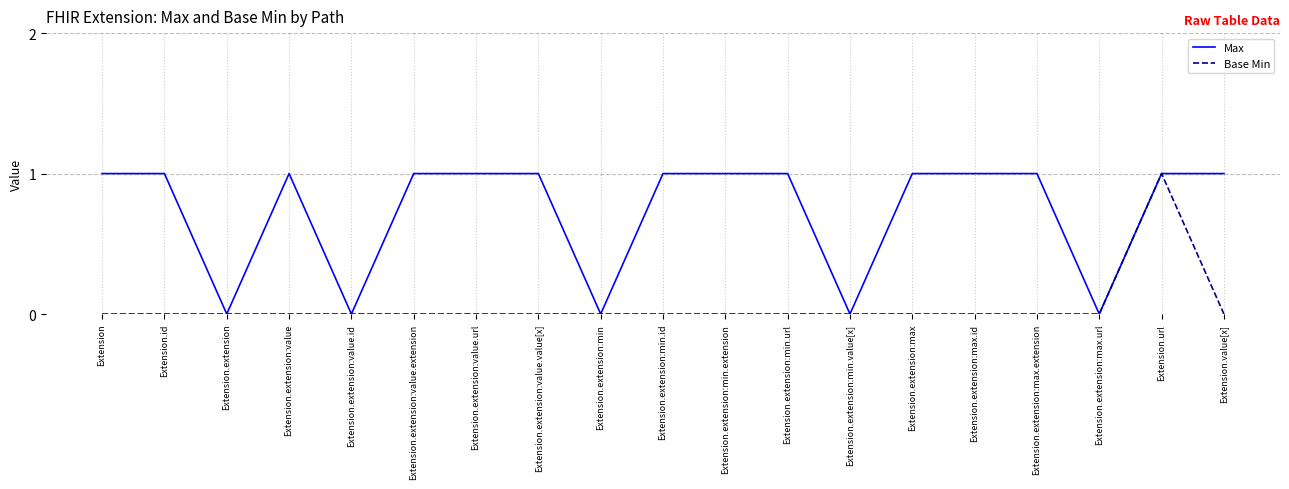

Reading right to left, extract all data points from this chart.

Max: Extension.value[x]=1	Extension.url=1	Extension.extension:max.url=0	Extension.extension:max.extension=1	Extension.extension:max.id=1	Extension.extension:max=1	Extension.extension:min.value[x]=0	Extension.extension:min.url=1	Extension.extension:min.extension=1	Extension.extension:min.id=1	Extension.extension:min=0	Extension.extension:value.value[x]=1	Extension.extension:value.url=1	Extension.extension:value.extension=1	Extension.extension:value.id=0	Extension.extension:value=1	Extension.extension=0	Extension.id=1	Extension=1
Base Min: Extension.value[x]=0	Extension.url=1	Extension.extension:max.url=0	Extension.extension:max.extension=0	Extension.extension:max.id=0	Extension.extension:max=0	Extension.extension:min.value[x]=0	Extension.extension:min.url=0	Extension.extension:min.extension=0	Extension.extension:min.id=0	Extension.extension:min=0	Extension.extension:value.value[x]=0	Extension.extension:value.url=0	Extension.extension:value.extension=0	Extension.extension:value.id=0	Extension.extension:value=0	Extension.extension=0	Extension.id=0	Extension=0